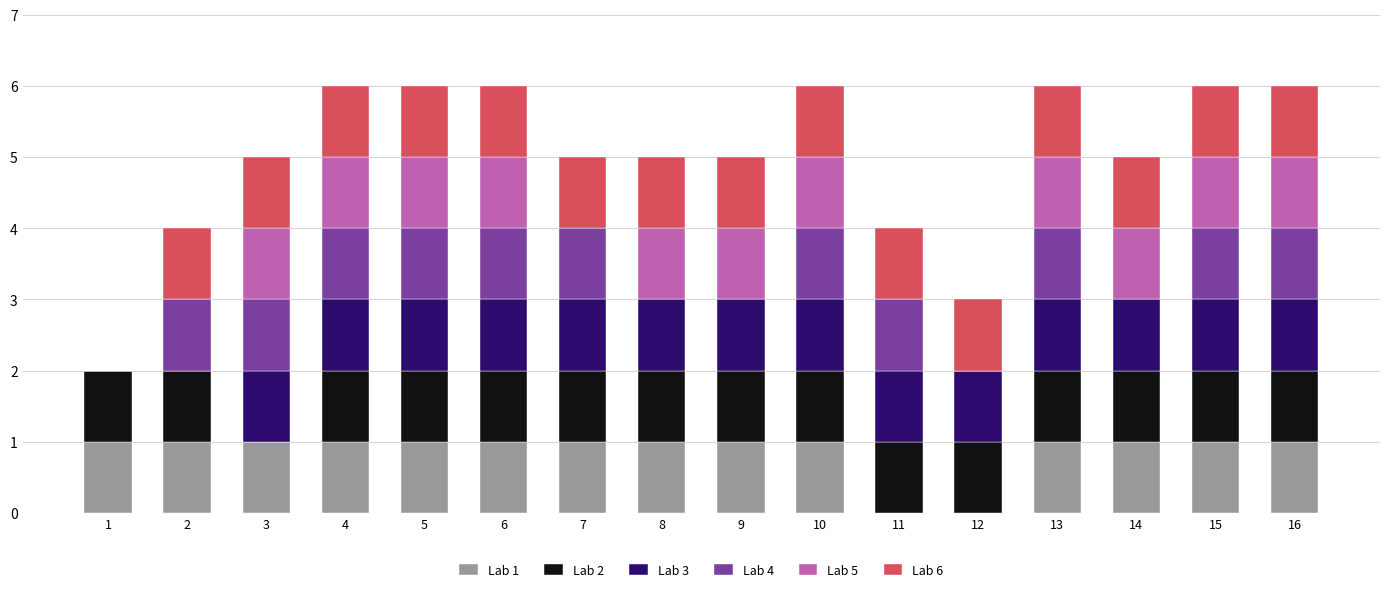

What is the total value across all series at 15?

6